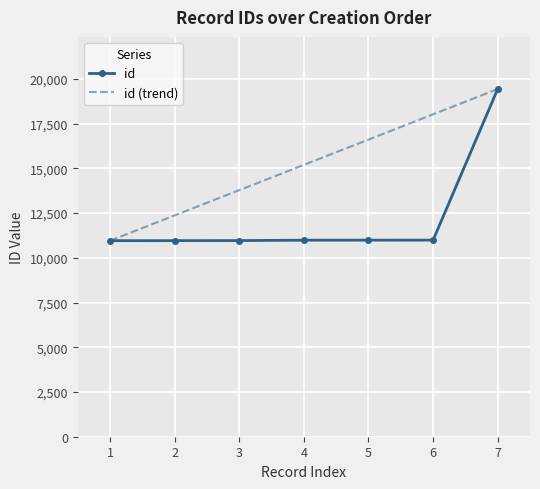

What is the sum of the id values at 4 and 6?

21971.0